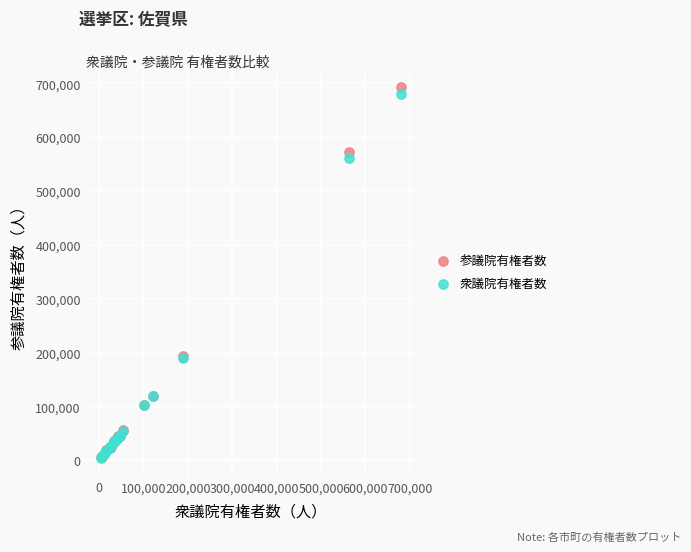

Which series reaches the maximum Y coordinate?

参議院有権者数